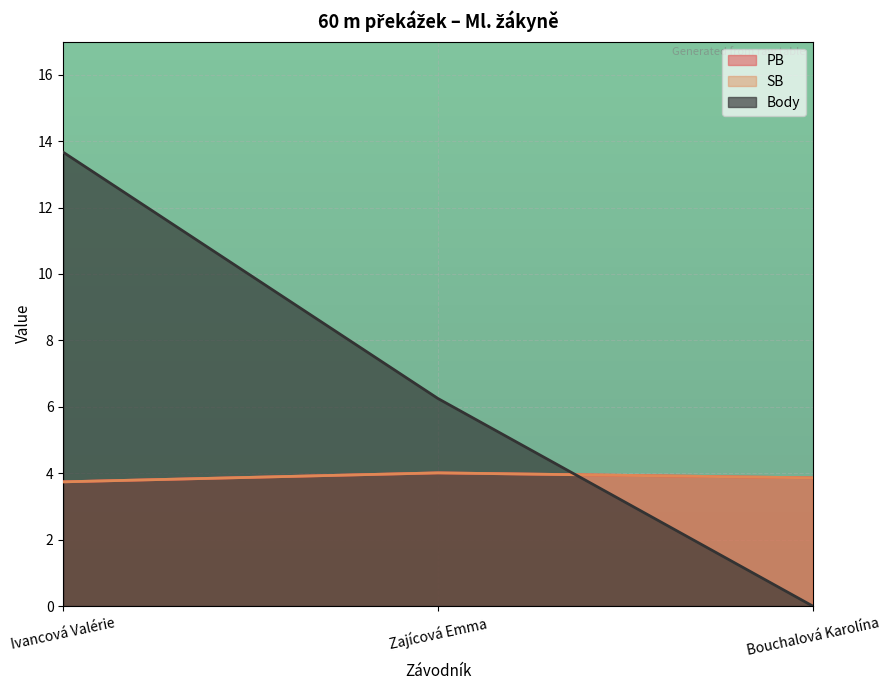

Does the chart display data point markers on the line(s)?

No